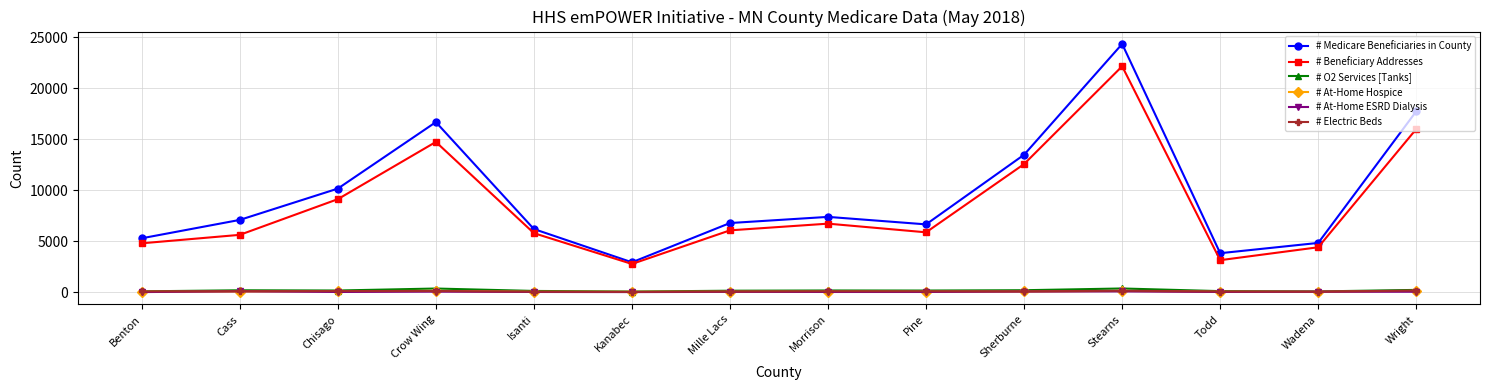

What is the value of the # O2 Services [Tanks] point at the 6th from the left?

51